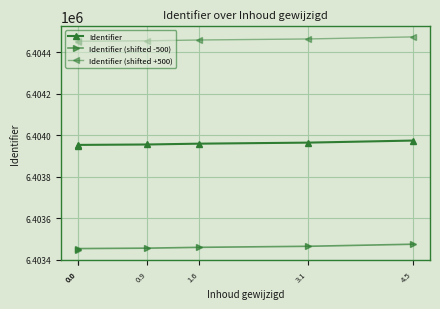

Which series changed the most between 0.0 and 1.6?

Identifier